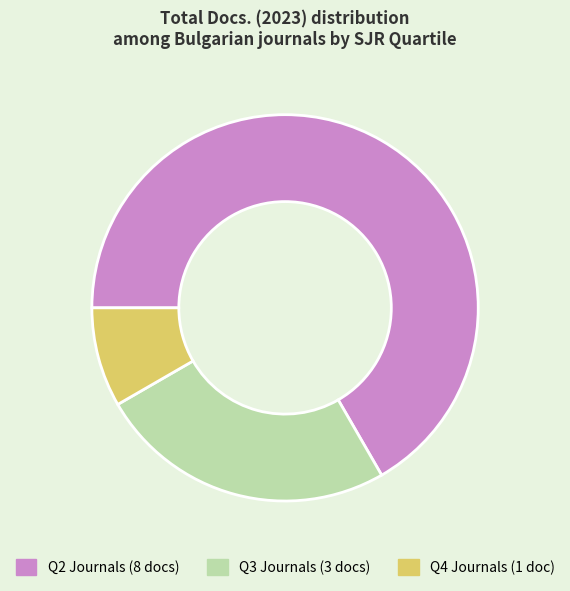

Is there any slice that represents more than half of the pie?

Yes